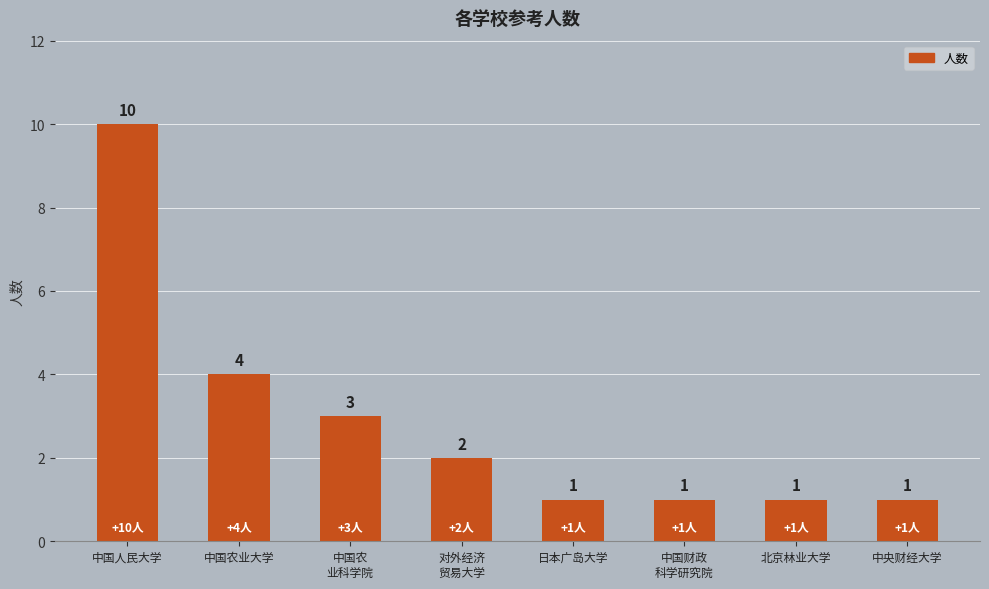

How many data points does each series have?

8